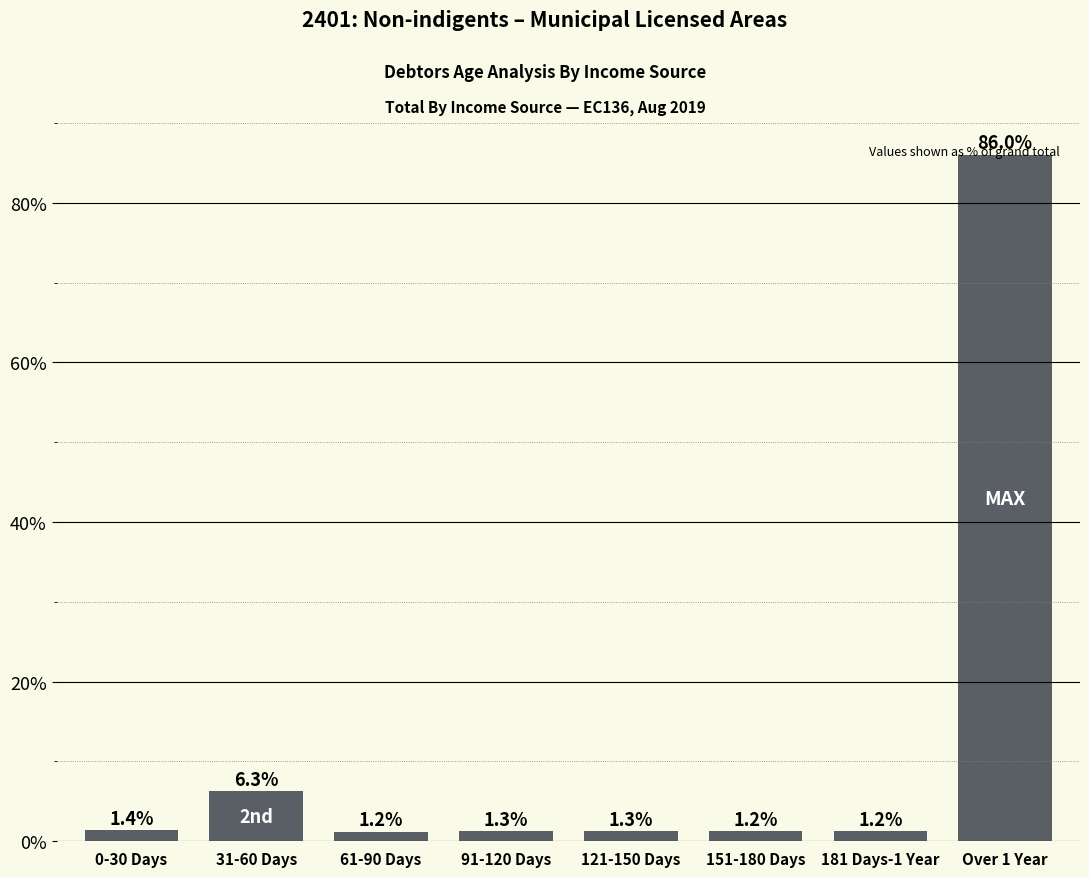

What is the change in value from 0-30 Days to Over 1 Year?

+84.6